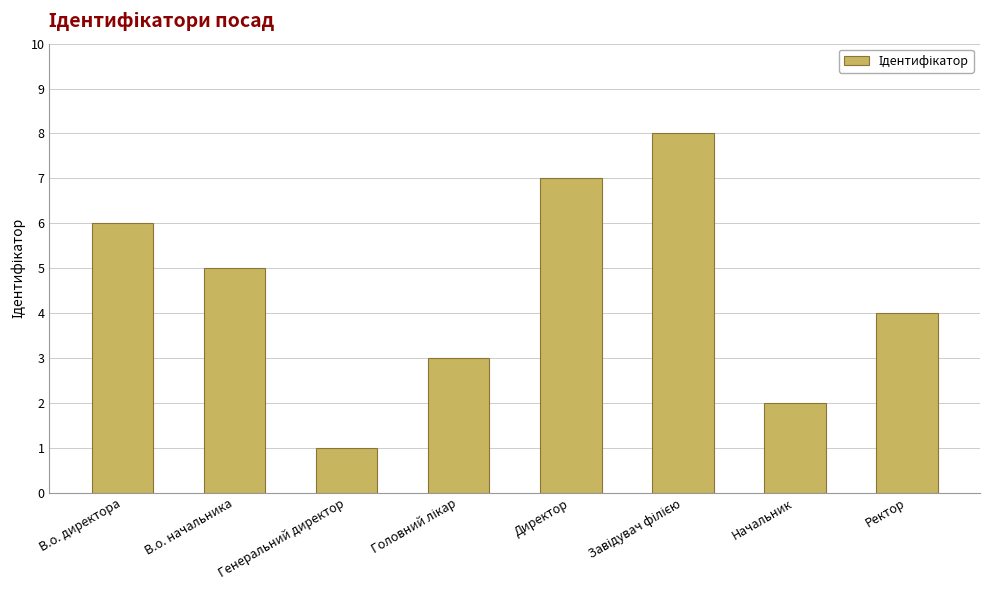

Where does the data first go above 5?

В.о. директора